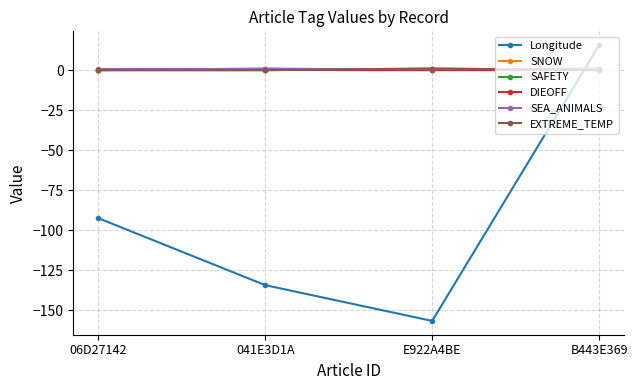

What is the average value of the EXTREME_TEMP series?

0.2